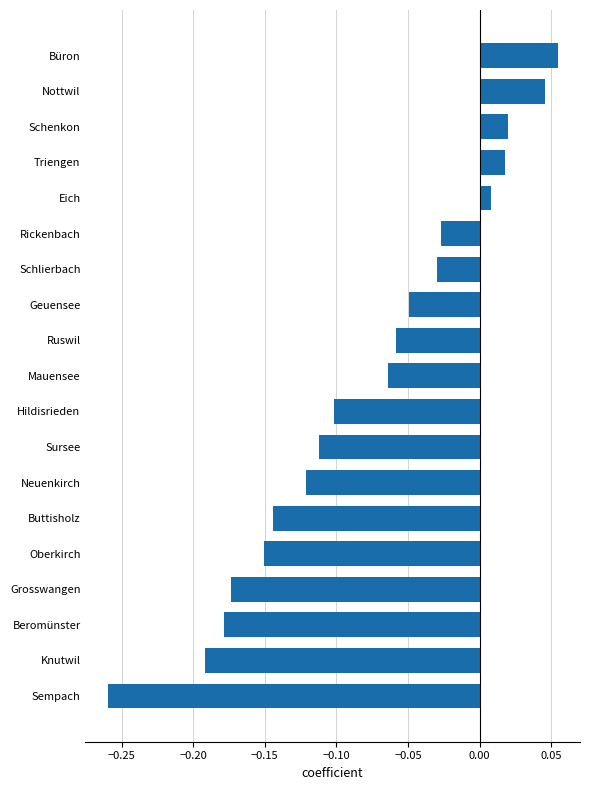

Where is the data nearest to the value 0?

Eich